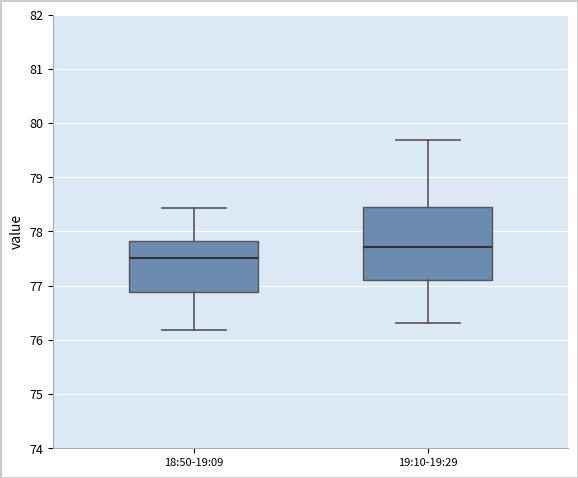

Comparing the boxes themselves (not the whiskers), which one is the tallest?

19:10-19:29